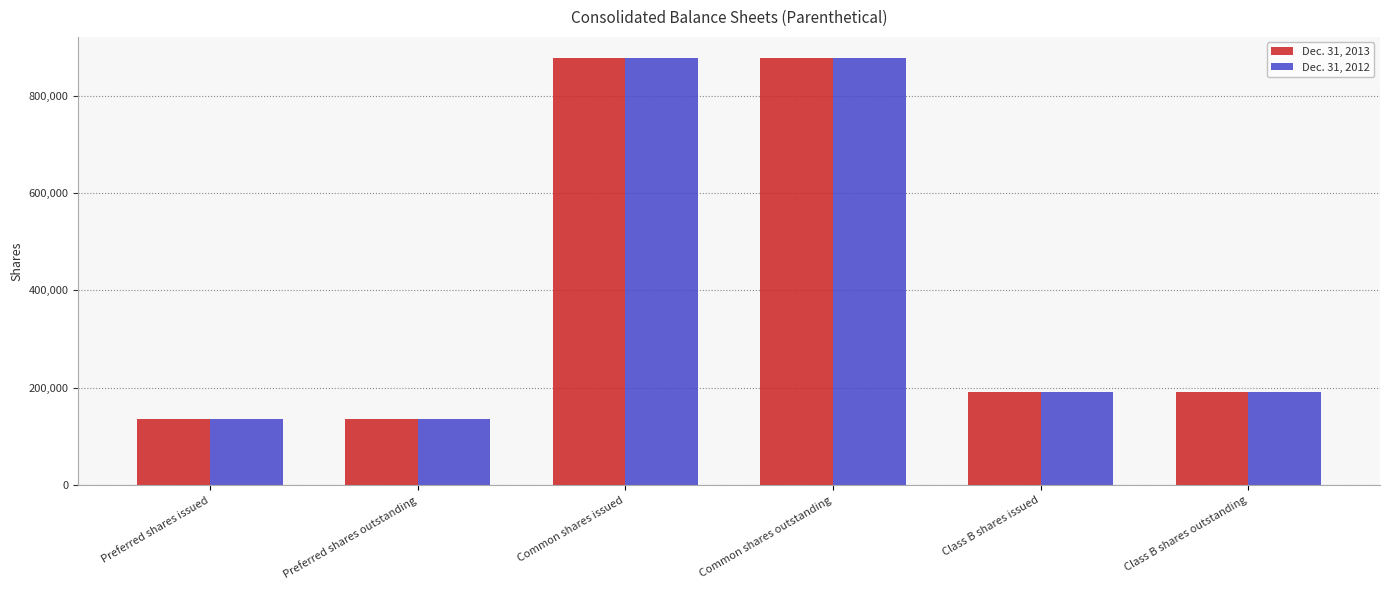

What is the sum of all Dec. 31, 2012 values?

2410860